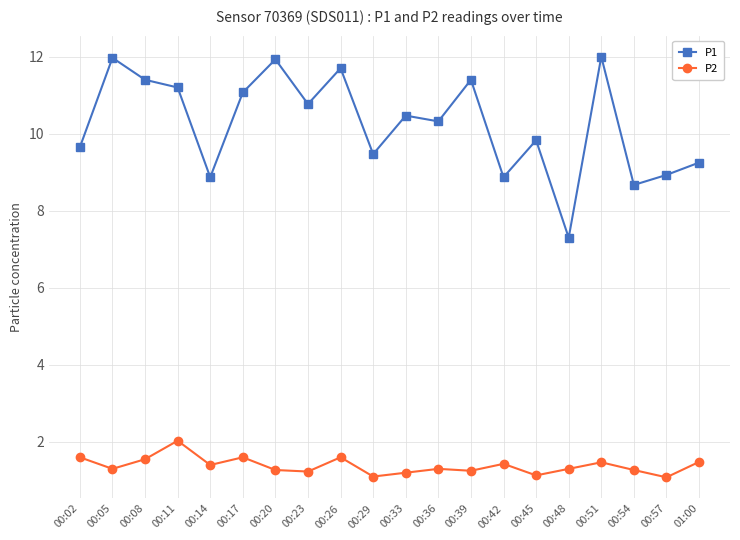

At which category does P2 reach its first local peak?

00:11